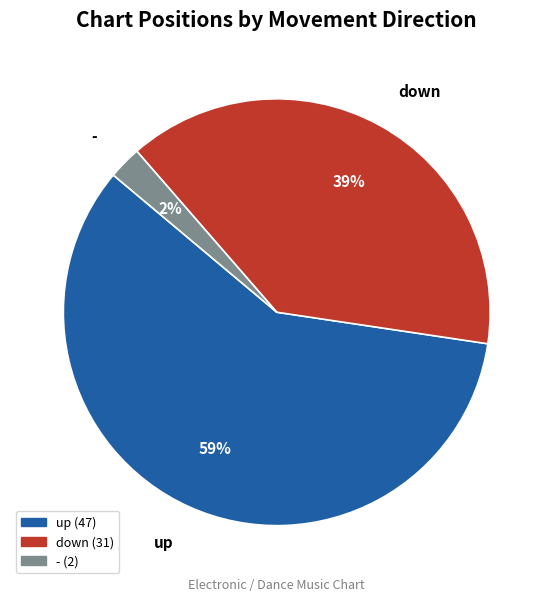

To the nearest percent, what is the difference between the up and down slice percentages?

20%